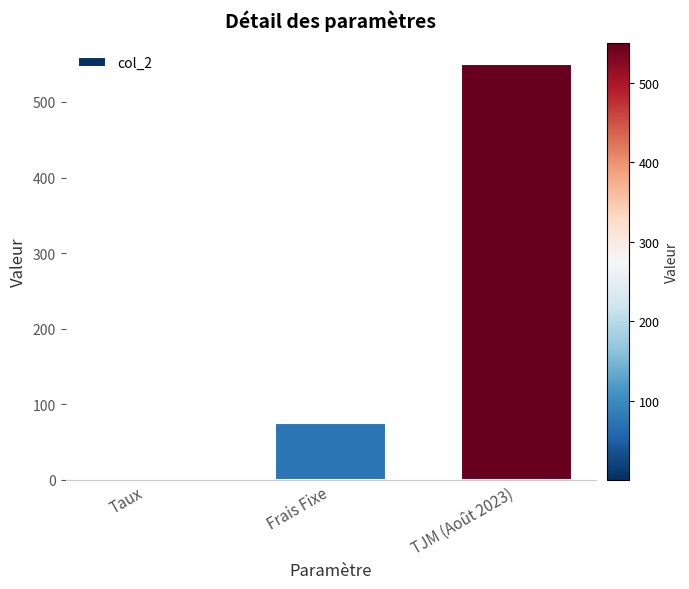

Which category has the highest value across all series?

TJM (Août 2023)